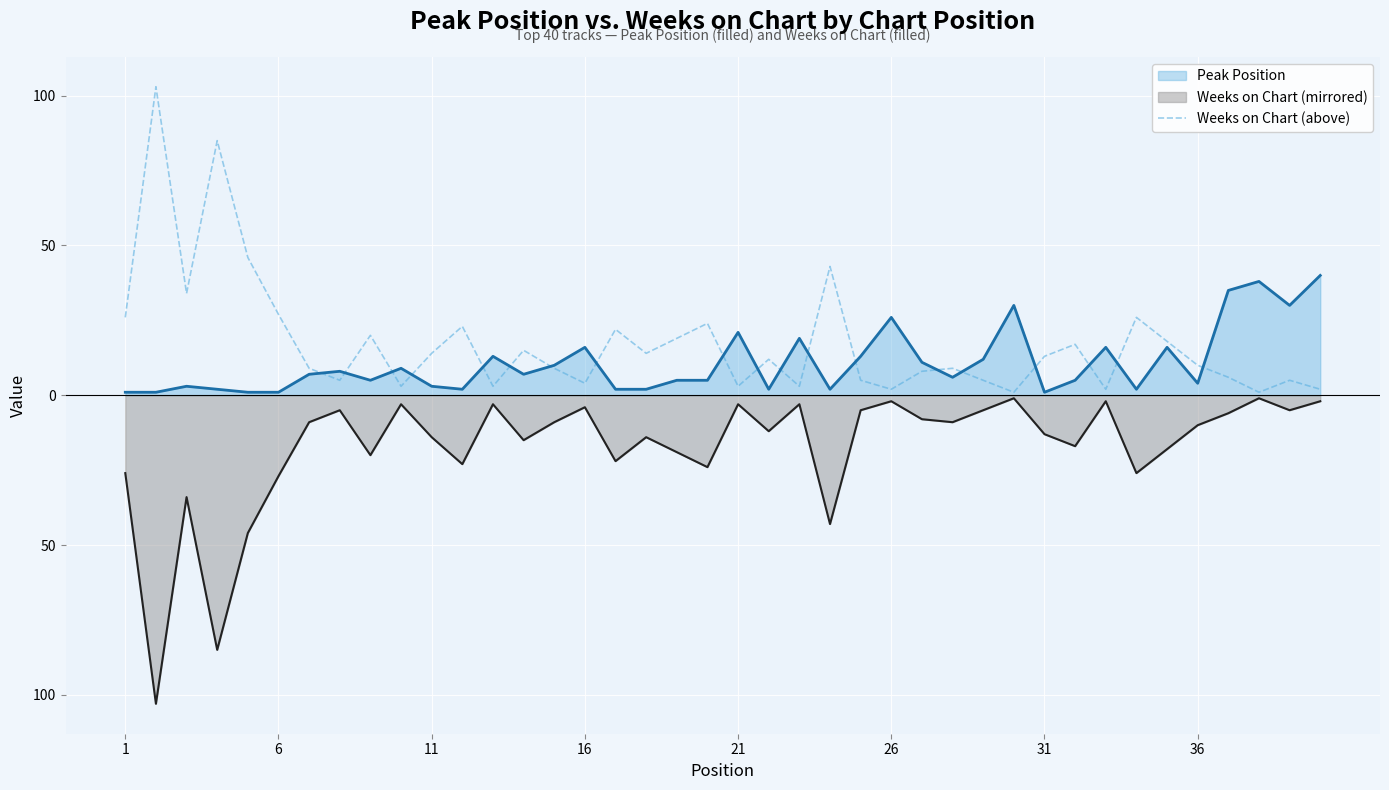

Reading left to right, extract all data points from this chart.

26	103	34	85	46	27	9	5	20	3	14	23	3	15	9	4	22	14	19	24	3	12	3	43	5	2	8	9	5	1	13	17	2	26	18	10	6	1	5	2